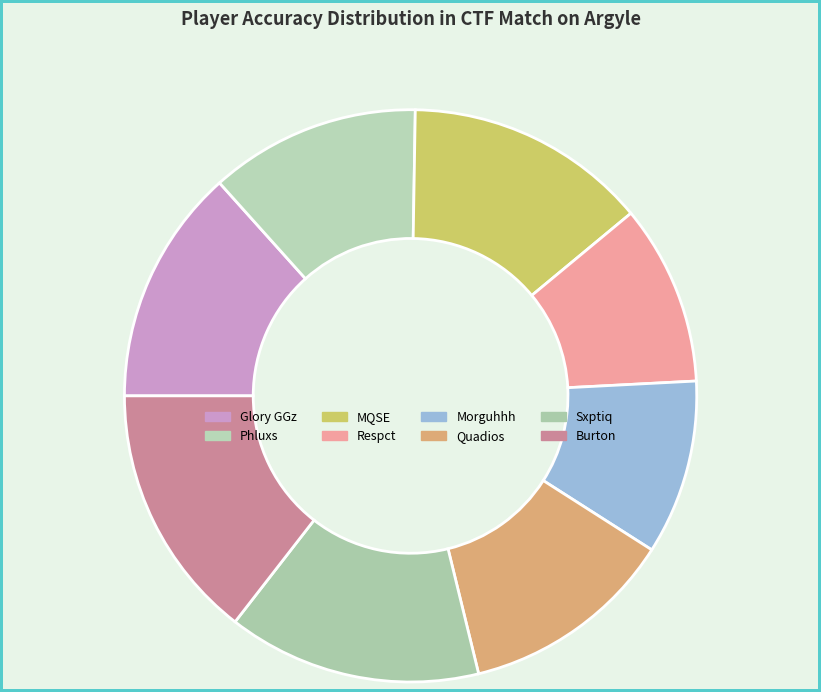

To the nearest percent, what is the difference between the Sxptiq and Respct slice percentages?

4%